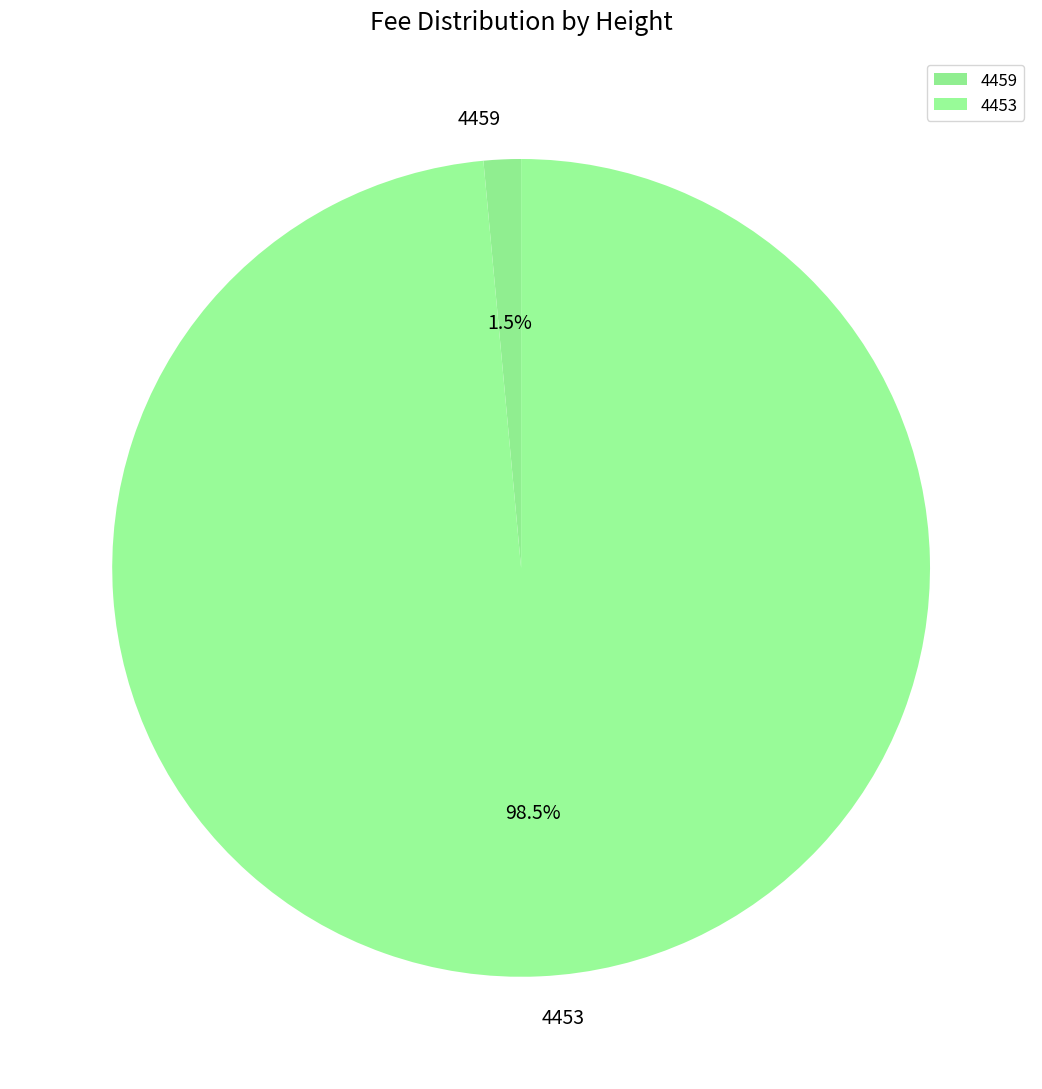

To the nearest percent, what is the difference between the 4459 and 4453 slice percentages?

97%